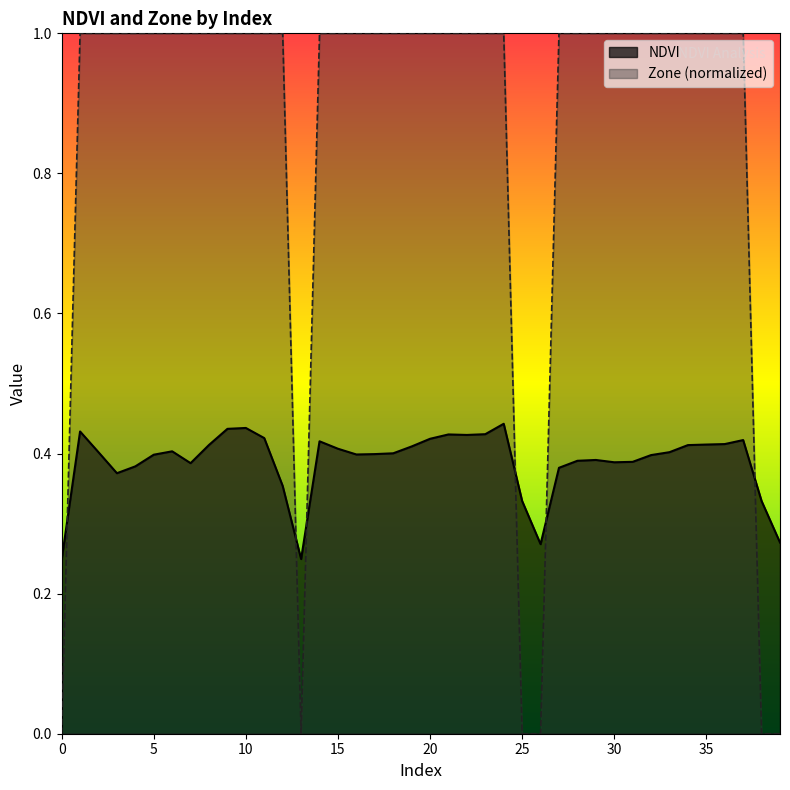

Which series has the largest range (max minus min)?

Zone (normalized)